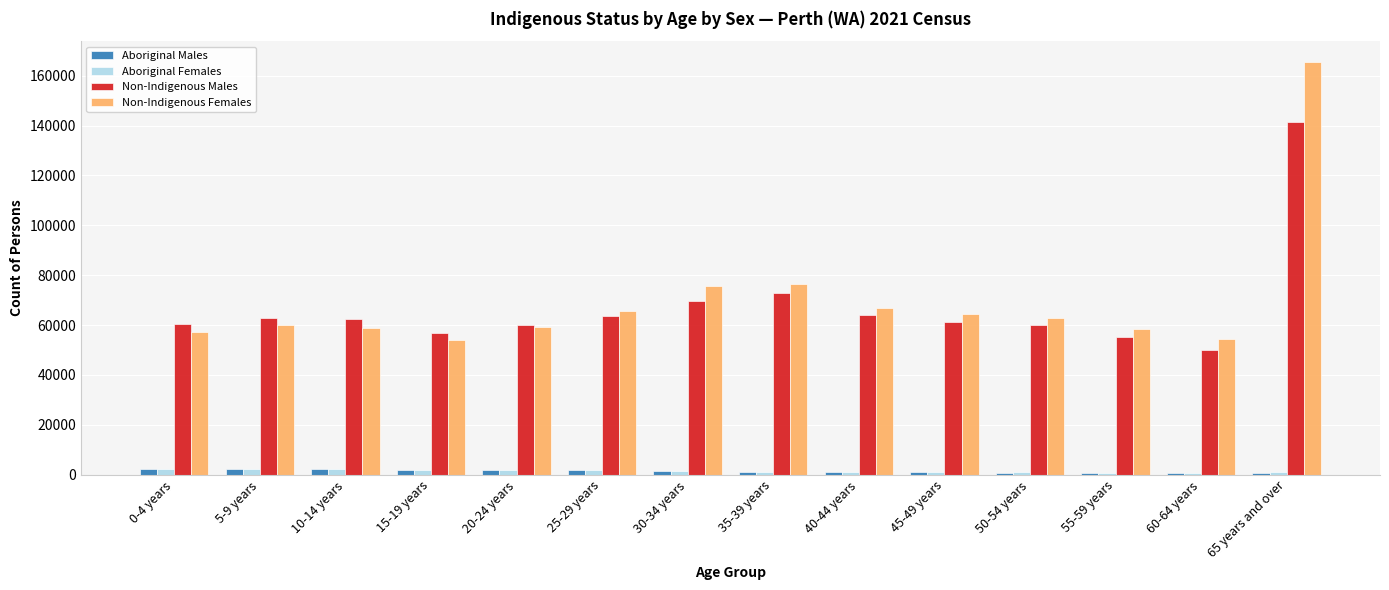

Is the value of Aboriginal Males at 50-54 years greater than the value of Non-Indigenous Males at 60-64 years?

No